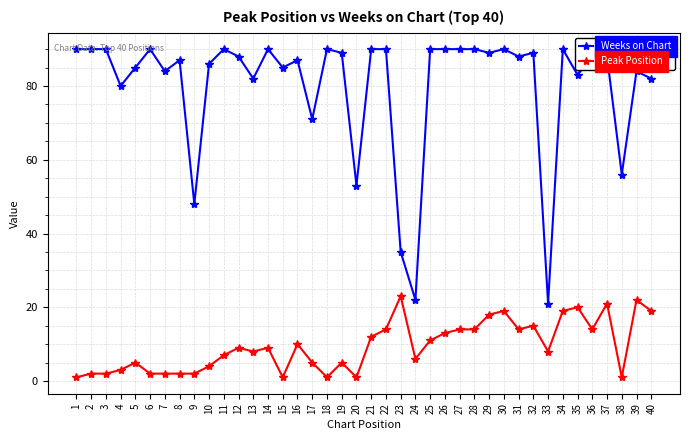

Which series has the largest total across all categories?

Weeks on Chart